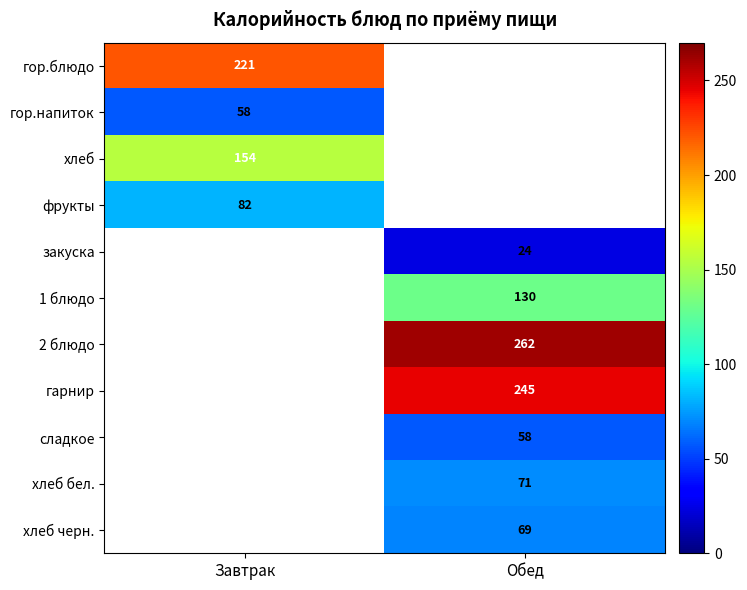

True or false: сладкое has a value of 13 at Обед.

False